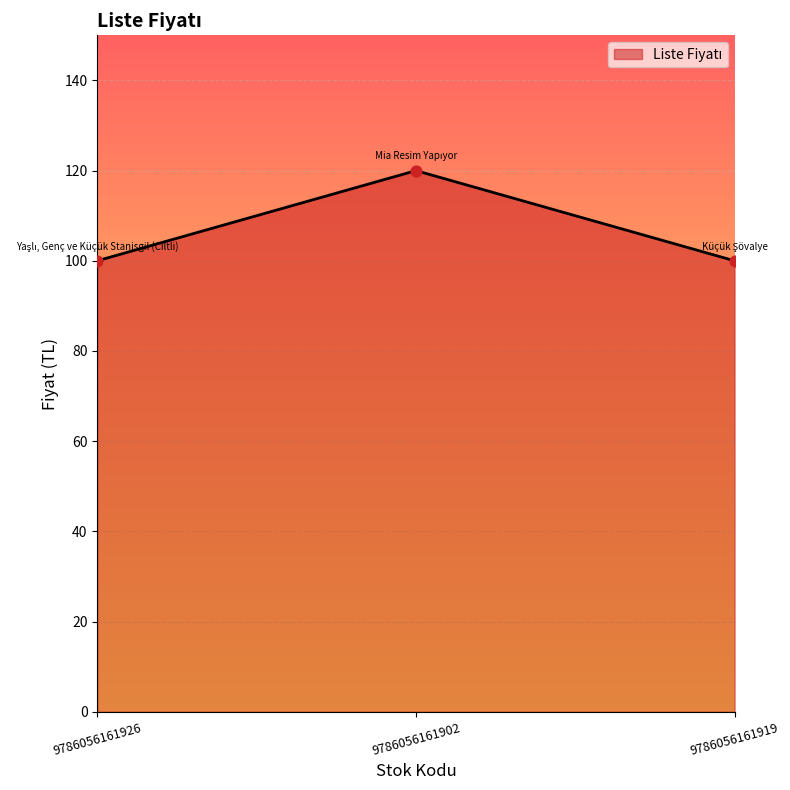

Approximately how many times larger is the value at 9786056161926 compared to 9786056161902?

0.8